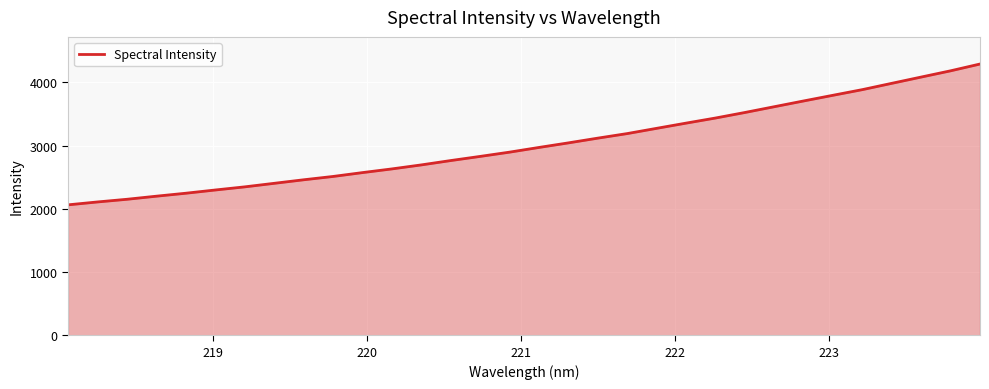

What is the minimum value shown in the chart?

2063.4